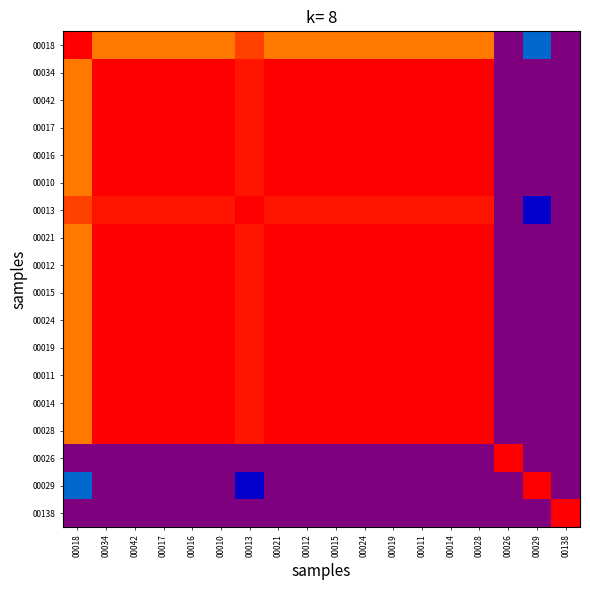

Reading left to right, transcribe all the data shown in this chart.

00018: 00018=1.0	00034=0.9	00042=0.9	00017=0.9	00016=0.9	00010=0.9	00013=0.9	00021=0.9	00012=0.9	00015=0.9	00024=0.9	00019=0.9	00011=0.9	00014=0.9	00028=0.9	00026=0.0	00029=0.3	00138=0.0
00034: 00018=0.9	00034=1.0	00042=1.0	00017=1.0	00016=1.0	00010=1.0	00013=1.0	00021=1.0	00012=1.0	00015=1.0	00024=1.0	00019=1.0	00011=1.0	00014=1.0	00028=1.0	00026=0.0	00029=0.0	00138=0.0
00042: 00018=0.9	00034=1.0	00042=1.0	00017=1.0	00016=1.0	00010=1.0	00013=1.0	00021=1.0	00012=1.0	00015=1.0	00024=1.0	00019=1.0	00011=1.0	00014=1.0	00028=1.0	00026=0.0	00029=0.0	00138=0.0
00017: 00018=0.9	00034=1.0	00042=1.0	00017=1.0	00016=1.0	00010=1.0	00013=1.0	00021=1.0	00012=1.0	00015=1.0	00024=1.0	00019=1.0	00011=1.0	00014=1.0	00028=1.0	00026=0.0	00029=0.0	00138=0.0
00016: 00018=0.9	00034=1.0	00042=1.0	00017=1.0	00016=1.0	00010=1.0	00013=1.0	00021=1.0	00012=1.0	00015=1.0	00024=1.0	00019=1.0	00011=1.0	00014=1.0	00028=1.0	00026=0.0	00029=0.0	00138=0.0
00010: 00018=0.9	00034=1.0	00042=1.0	00017=1.0	00016=1.0	00010=1.0	00013=1.0	00021=1.0	00012=1.0	00015=1.0	00024=1.0	00019=1.0	00011=1.0	00014=1.0	00028=1.0	00026=0.0	00029=0.0	00138=0.0
00013: 00018=0.9	00034=1.0	00042=1.0	00017=1.0	00016=1.0	00010=1.0	00013=1.0	00021=1.0	00012=1.0	00015=1.0	00024=1.0	00019=1.0	00011=1.0	00014=1.0	00028=1.0	00026=0.0	00029=0.2	00138=0.0
00021: 00018=0.9	00034=1.0	00042=1.0	00017=1.0	00016=1.0	00010=1.0	00013=1.0	00021=1.0	00012=1.0	00015=1.0	00024=1.0	00019=1.0	00011=1.0	00014=1.0	00028=1.0	00026=0.0	00029=0.0	00138=0.0
00012: 00018=0.9	00034=1.0	00042=1.0	00017=1.0	00016=1.0	00010=1.0	00013=1.0	00021=1.0	00012=1.0	00015=1.0	00024=1.0	00019=1.0	00011=1.0	00014=1.0	00028=1.0	00026=0.0	00029=0.0	00138=0.0
00015: 00018=0.9	00034=1.0	00042=1.0	00017=1.0	00016=1.0	00010=1.0	00013=1.0	00021=1.0	00012=1.0	00015=1.0	00024=1.0	00019=1.0	00011=1.0	00014=1.0	00028=1.0	00026=0.0	00029=0.0	00138=0.0
00024: 00018=0.9	00034=1.0	00042=1.0	00017=1.0	00016=1.0	00010=1.0	00013=1.0	00021=1.0	00012=1.0	00015=1.0	00024=1.0	00019=1.0	00011=1.0	00014=1.0	00028=1.0	00026=0.0	00029=0.0	00138=0.0
00019: 00018=0.9	00034=1.0	00042=1.0	00017=1.0	00016=1.0	00010=1.0	00013=1.0	00021=1.0	00012=1.0	00015=1.0	00024=1.0	00019=1.0	00011=1.0	00014=1.0	00028=1.0	00026=0.0	00029=0.0	00138=0.0
00011: 00018=0.9	00034=1.0	00042=1.0	00017=1.0	00016=1.0	00010=1.0	00013=1.0	00021=1.0	00012=1.0	00015=1.0	00024=1.0	00019=1.0	00011=1.0	00014=1.0	00028=1.0	00026=0.0	00029=0.0	00138=0.0
00014: 00018=0.9	00034=1.0	00042=1.0	00017=1.0	00016=1.0	00010=1.0	00013=1.0	00021=1.0	00012=1.0	00015=1.0	00024=1.0	00019=1.0	00011=1.0	00014=1.0	00028=1.0	00026=0.0	00029=0.0	00138=0.0
00028: 00018=0.9	00034=1.0	00042=1.0	00017=1.0	00016=1.0	00010=1.0	00013=1.0	00021=1.0	00012=1.0	00015=1.0	00024=1.0	00019=1.0	00011=1.0	00014=1.0	00028=1.0	00026=0.0	00029=0.0	00138=0.0
00026: 00018=0.0	00034=0.0	00042=0.0	00017=0.0	00016=0.0	00010=0.0	00013=0.0	00021=0.0	00012=0.0	00015=0.0	00024=0.0	00019=0.0	00011=0.0	00014=0.0	00028=0.0	00026=1.0	00029=0.0	00138=0.0
00029: 00018=0.3	00034=0.0	00042=0.0	00017=0.0	00016=0.0	00010=0.0	00013=0.2	00021=0.0	00012=0.0	00015=0.0	00024=0.0	00019=0.0	00011=0.0	00014=0.0	00028=0.0	00026=0.0	00029=1.0	00138=0.0
00138: 00018=0.0	00034=0.0	00042=0.0	00017=0.0	00016=0.0	00010=0.0	00013=0.0	00021=0.0	00012=0.0	00015=0.0	00024=0.0	00019=0.0	00011=0.0	00014=0.0	00028=0.0	00026=0.0	00029=0.0	00138=1.0